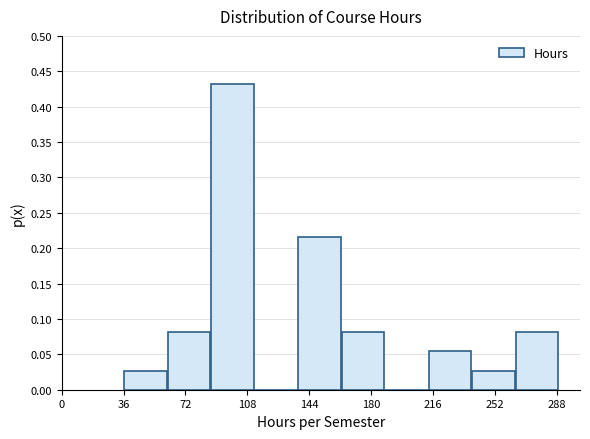

Reading left to right, list every bar in this chart as the range it spans on the x-axis followed by its height. Neither the bar edges nor the heights are printed on the chart, so give them approximately, as read against the axes.

35 to 60: 0.025
60 to 85: 0.080
85 to 110: 0.430
110 to 135: 0
135 to 165: 0.215
165 to 190: 0.080
190 to 215: 0
215 to 240: 0.055
240 to 265: 0.025
265 to 290: 0.080